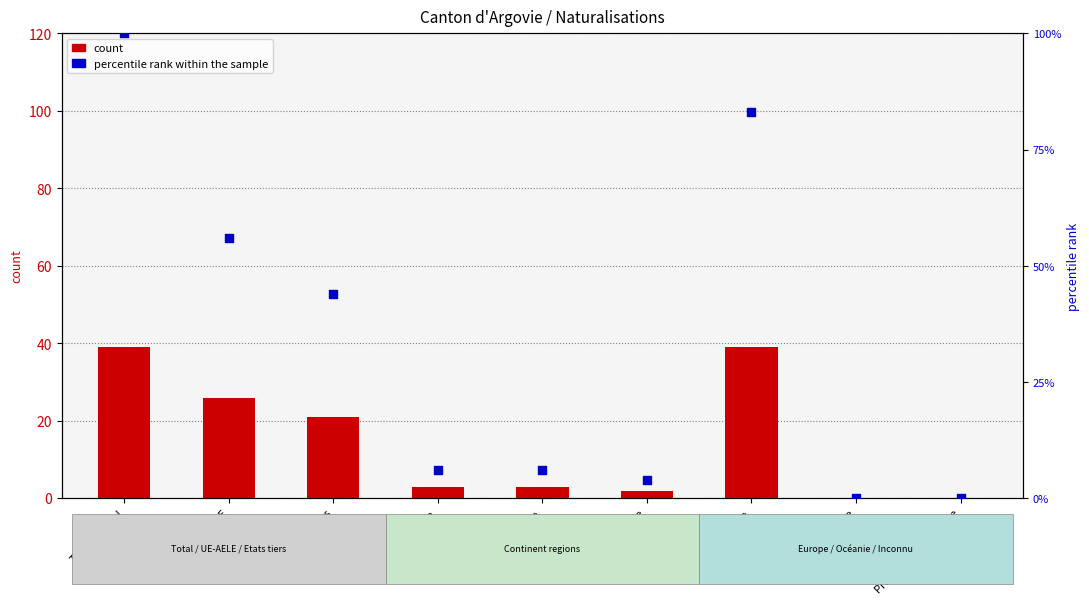

What are all the series names shown in the legend?

count, percentile rank within the sample